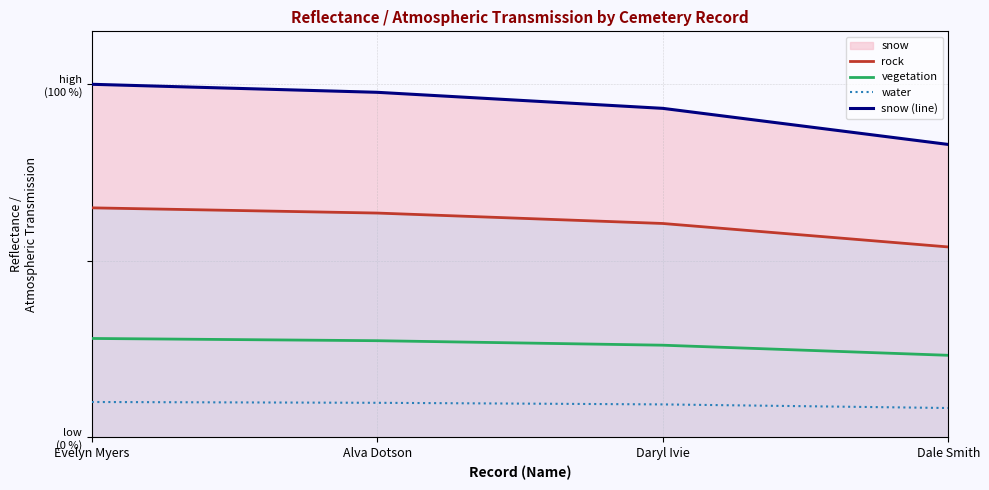

Which series has the largest range (max minus min)?

snow (line)